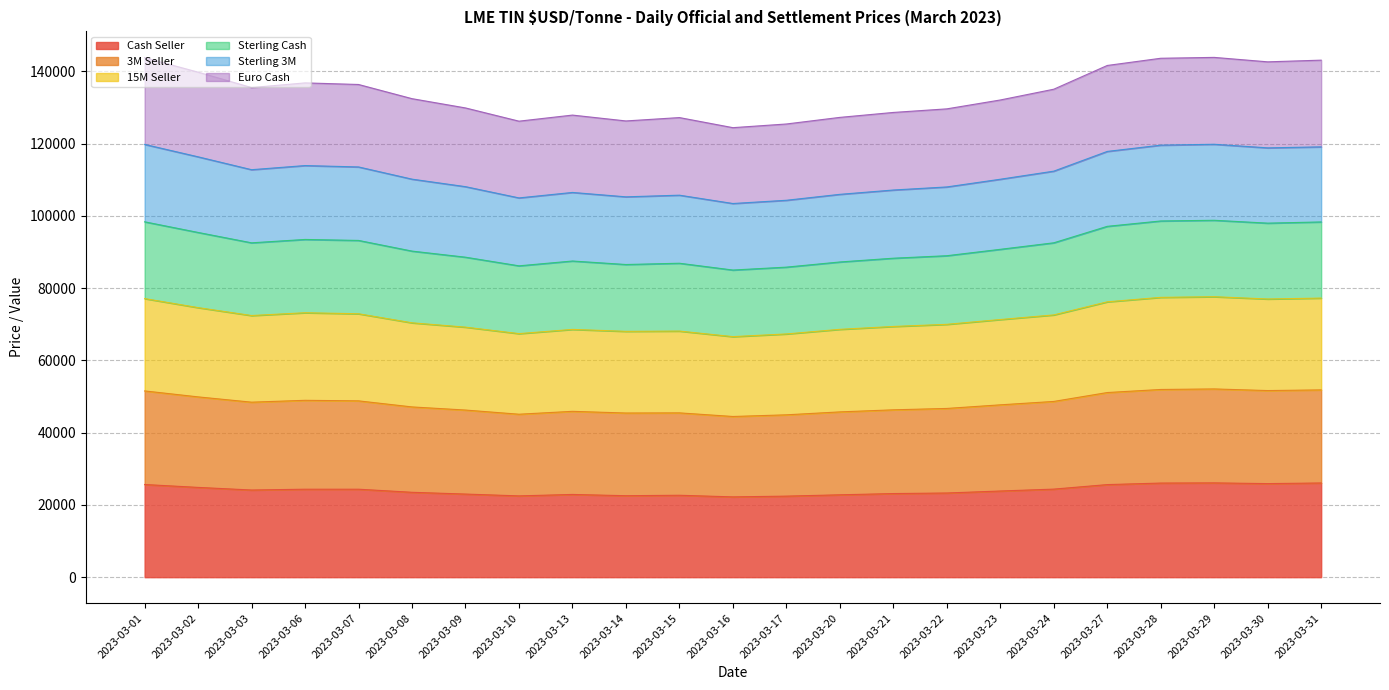

What is the maximum value for Cash Seller?

26100.0